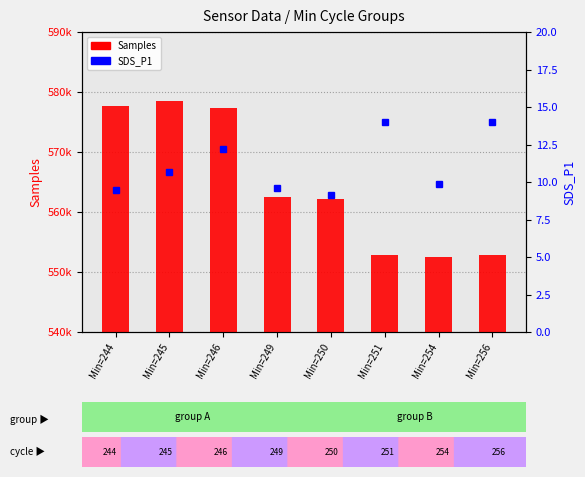

Is it true that SDS_P1 equals 5.7 at Min=244?

False